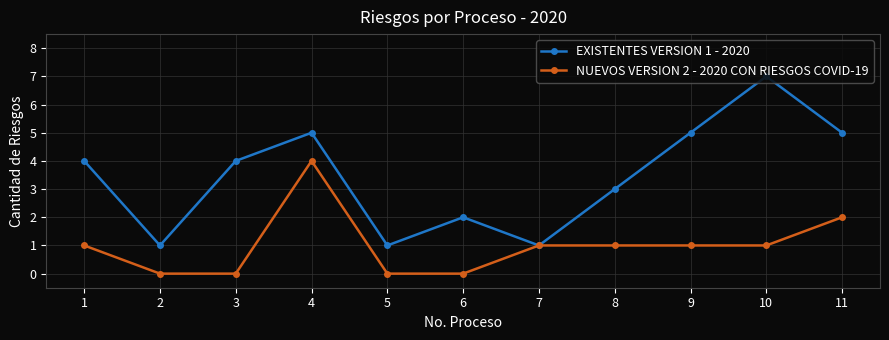

What is the total value across all series at 11?

7